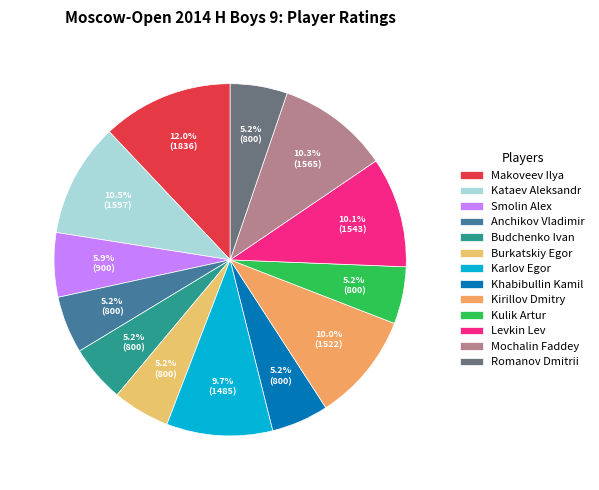

Is the sum of Anchikov Vladimir and Kataev Aleksandr greater than half?

No